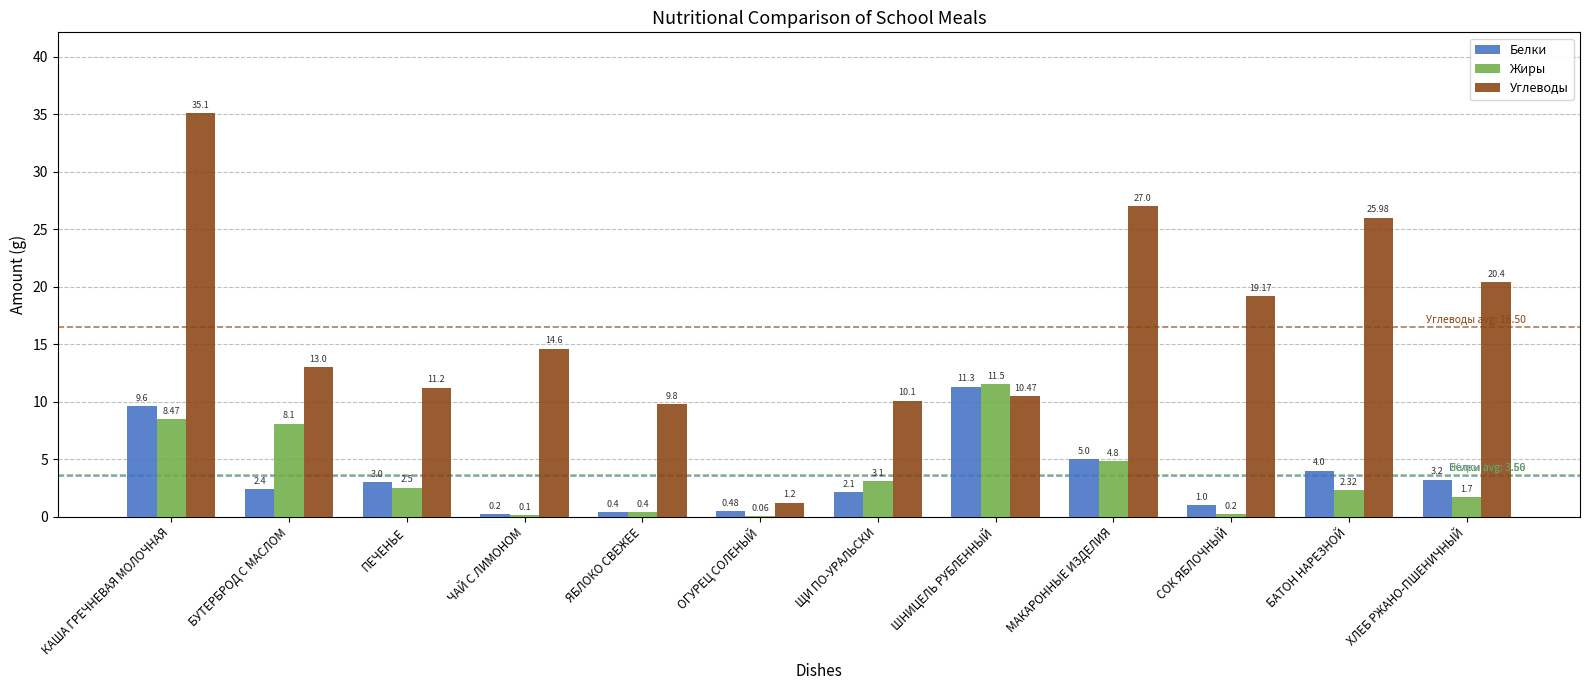

Which series has the largest total across all categories?

Углеводы